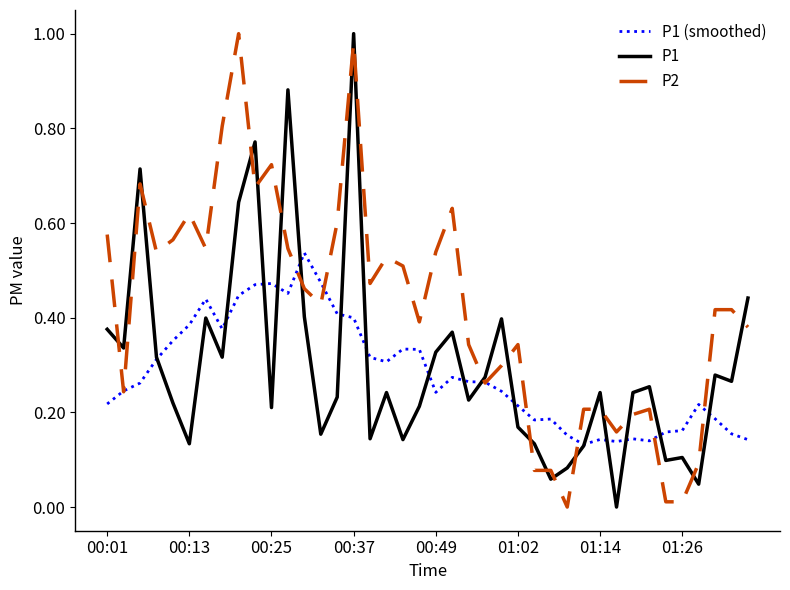

Which series has the largest total across all categories?

P2